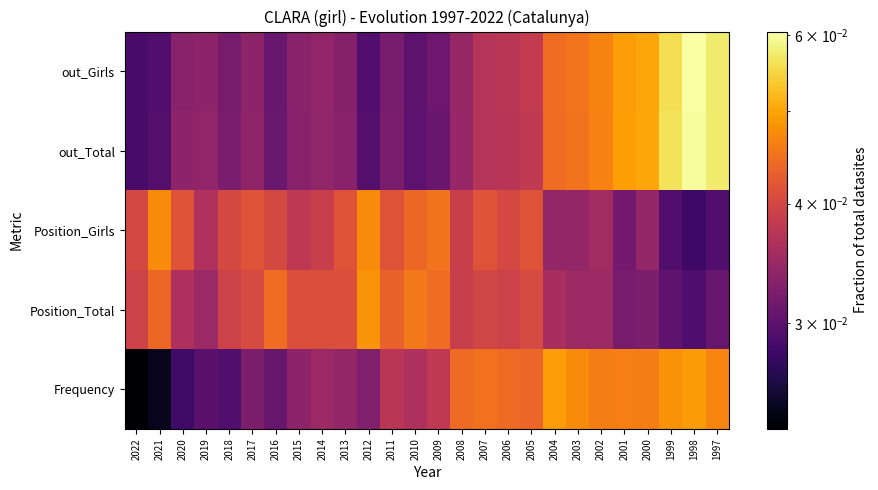

At how many categories does at least one series exceed 0?

26